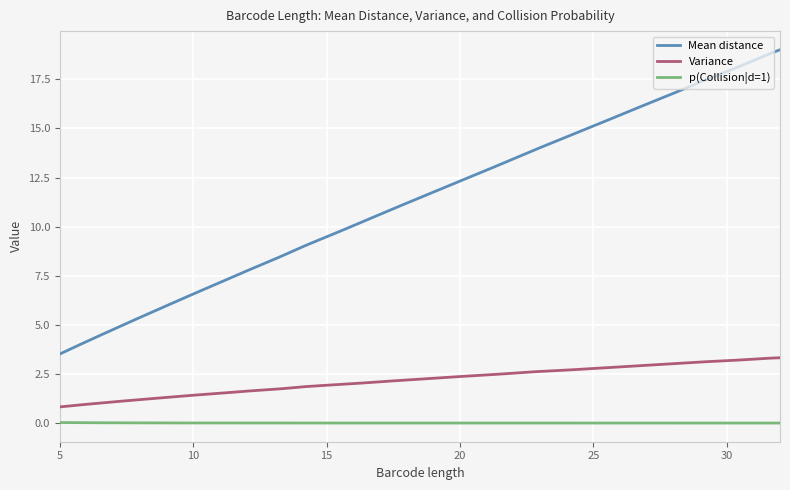

What is the difference between the maximum and minimum values in the Variance series?

2.5